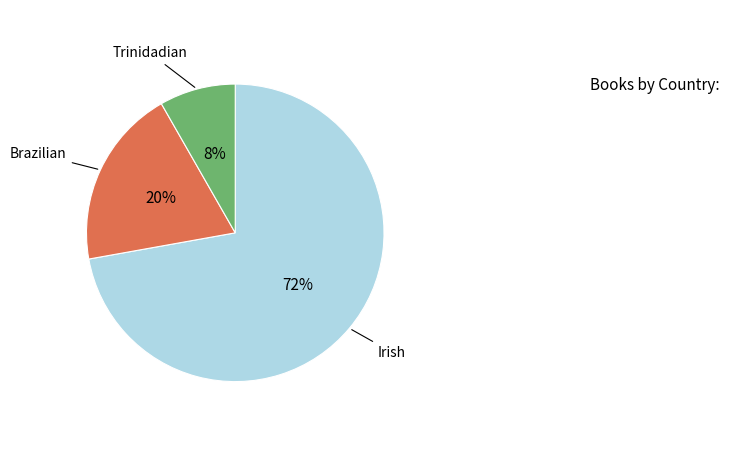

To the nearest percent, what is the difference between the largest and smallest slice percentages?

64%